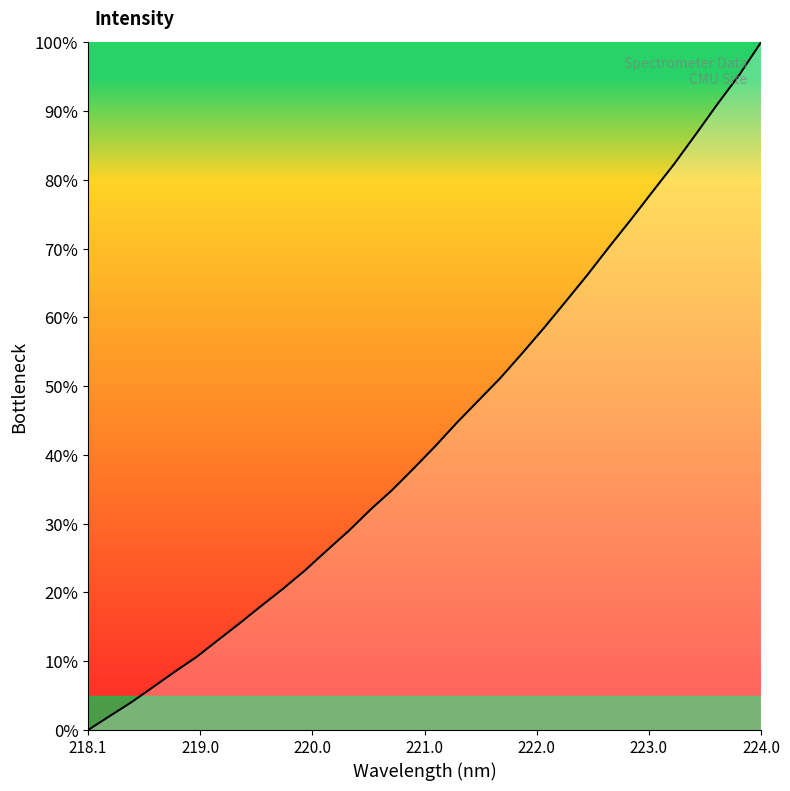

Which label corresponds to the smallest value in the chart?

218.1